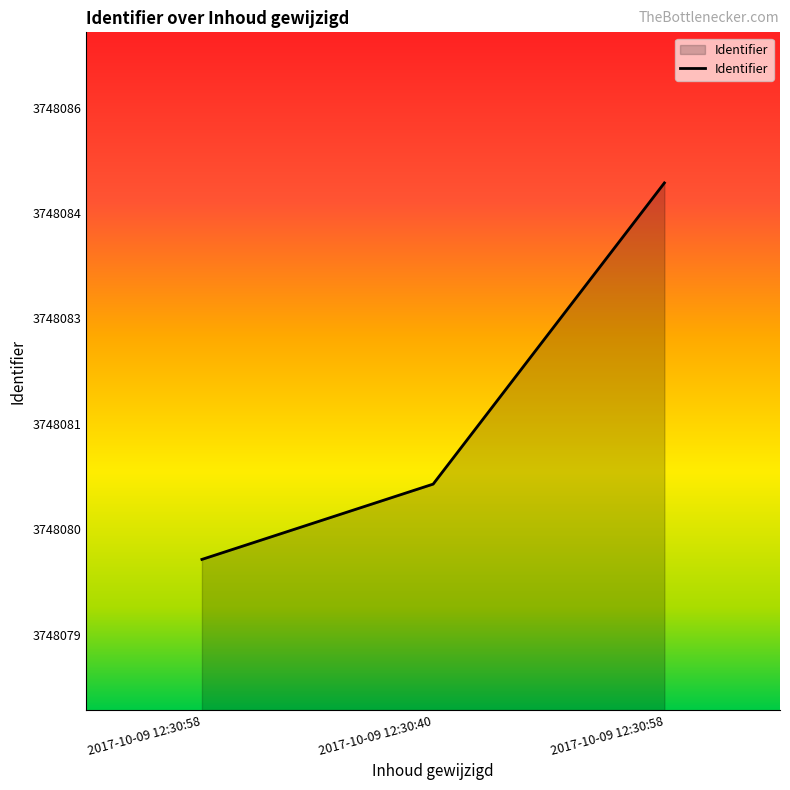

Rank the categories by value from highest to lowest.

2017-10-09 12:30:58, 2017-10-09 12:30:40, 2017-10-09 12:30:58